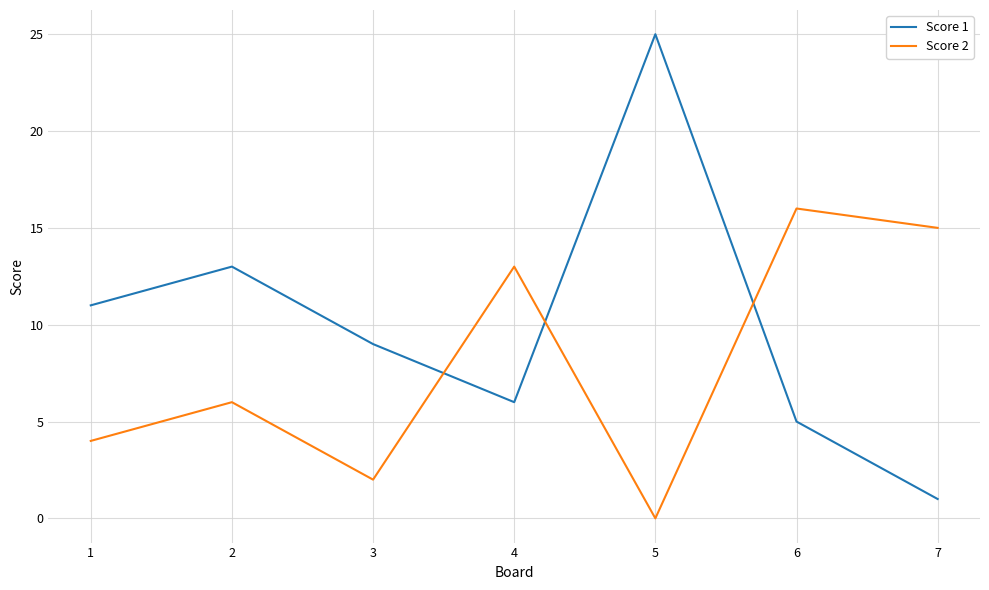

What is the total value across all series at 2?

19